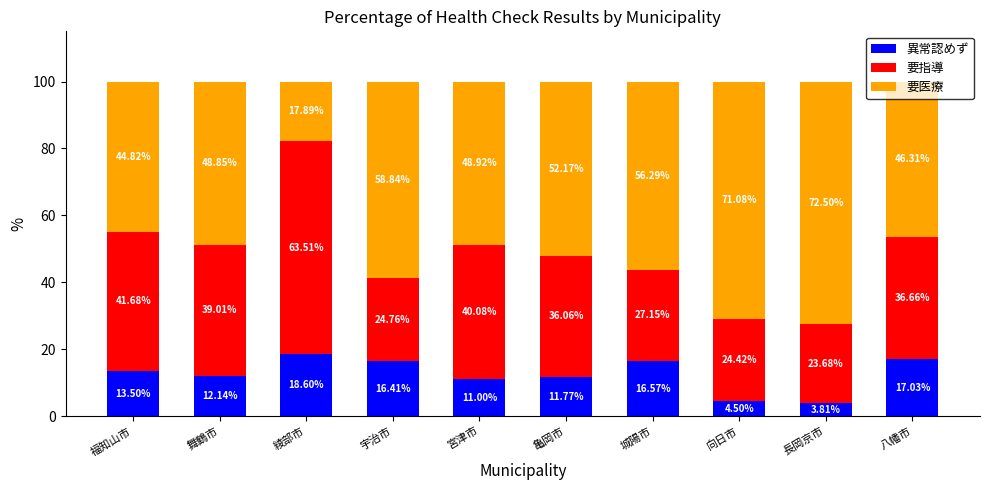

Rank the categories by 異常認めず value from highest to lowest.

綾部市, 八幡市, 城陽市, 宇治市, 福知山市, 舞鶴市, 亀岡市, 宮津市, 向日市, 長岡京市